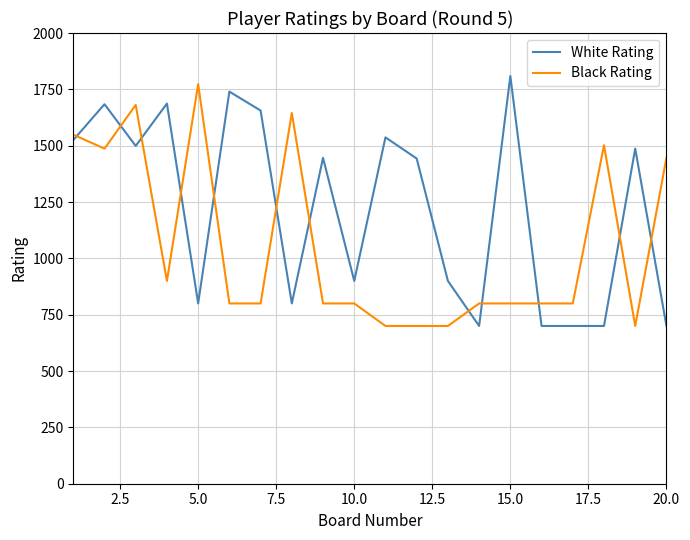

What is the difference between the maximum and minimum values in the Black Rating series?

1073